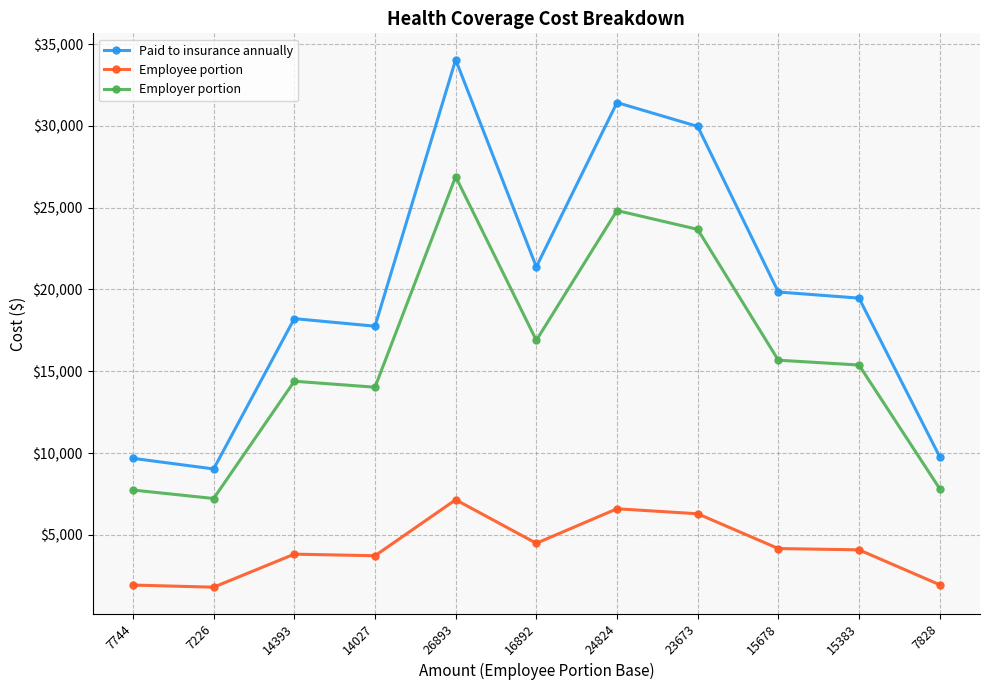

What is the label of the 5th point from the right?

24824